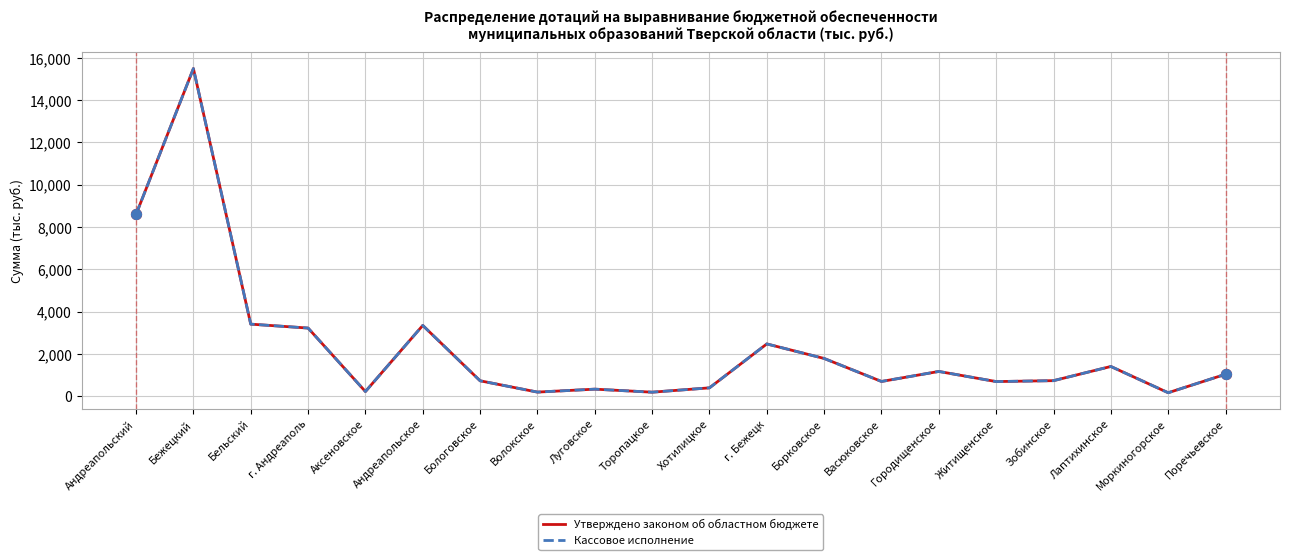

Is this an area chart (filled region under the line)?

No